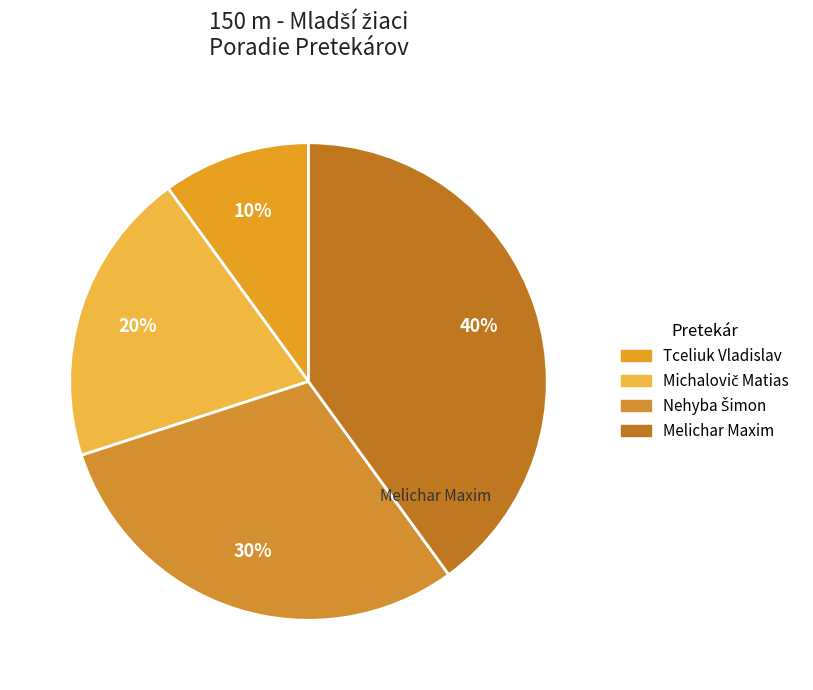

What portion of the pie excludes Tceliuk Vladislav?

90.0%